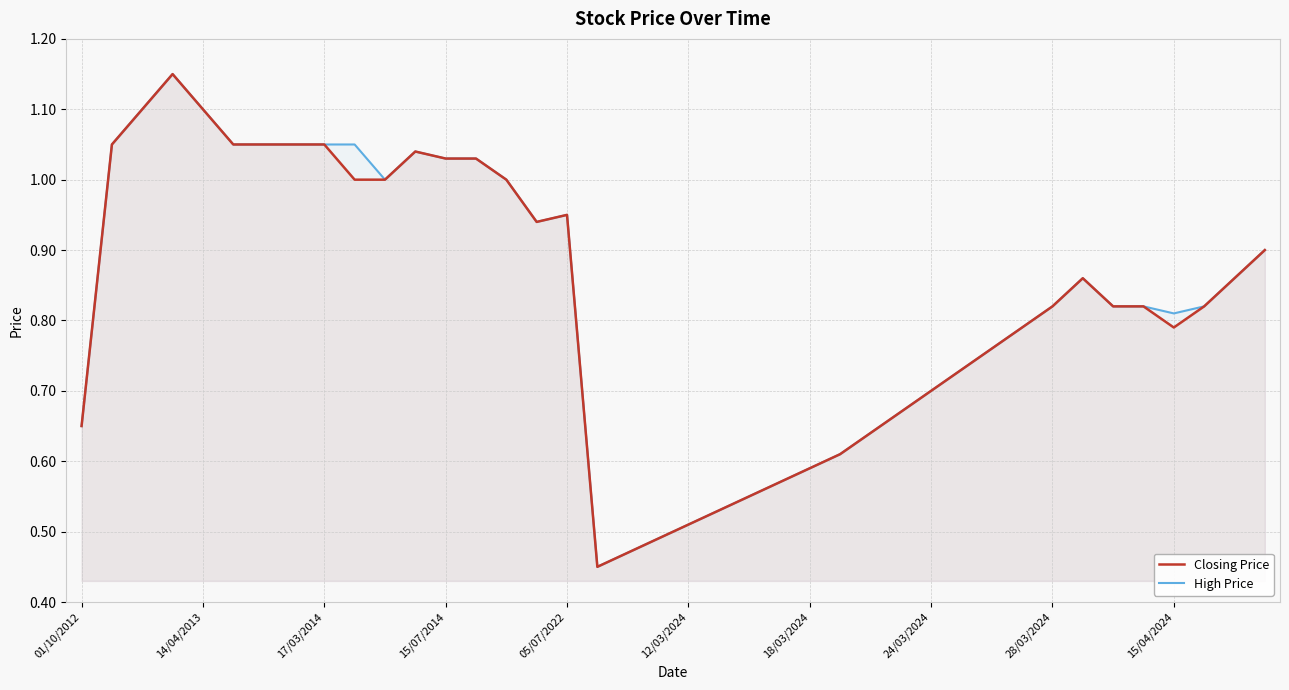

What is the difference between the maximum and minimum values in the Closing Price series?

0.7